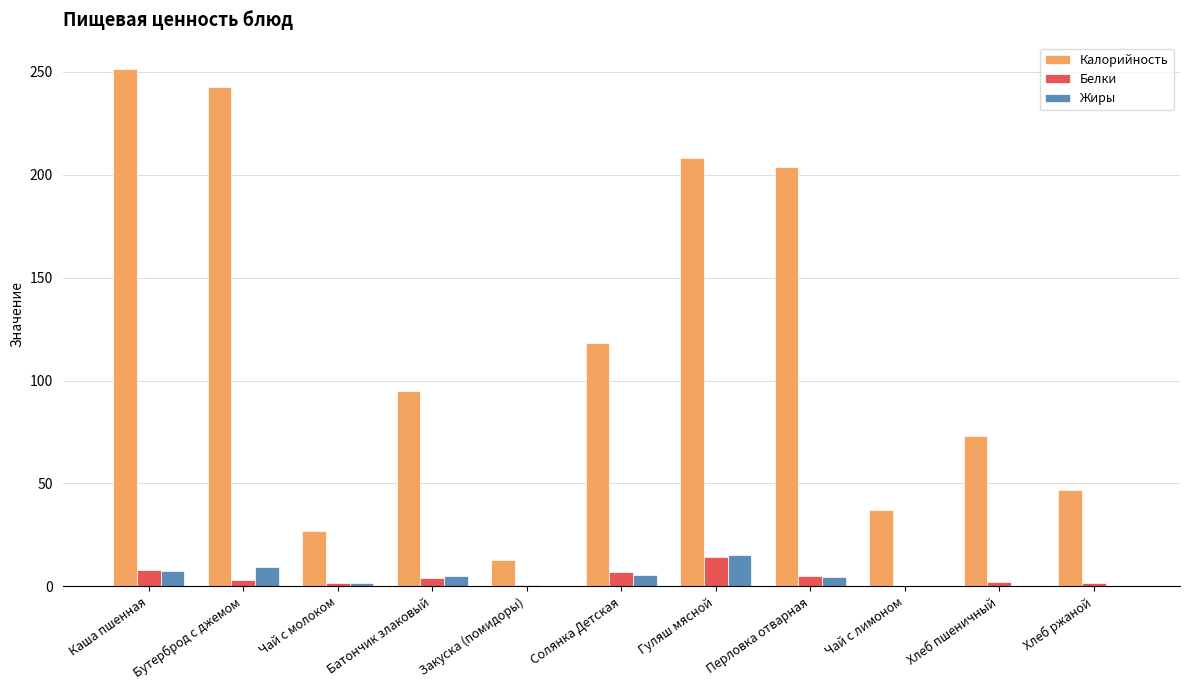

Which category has the highest value in the Белки series?

Гуляш мясной